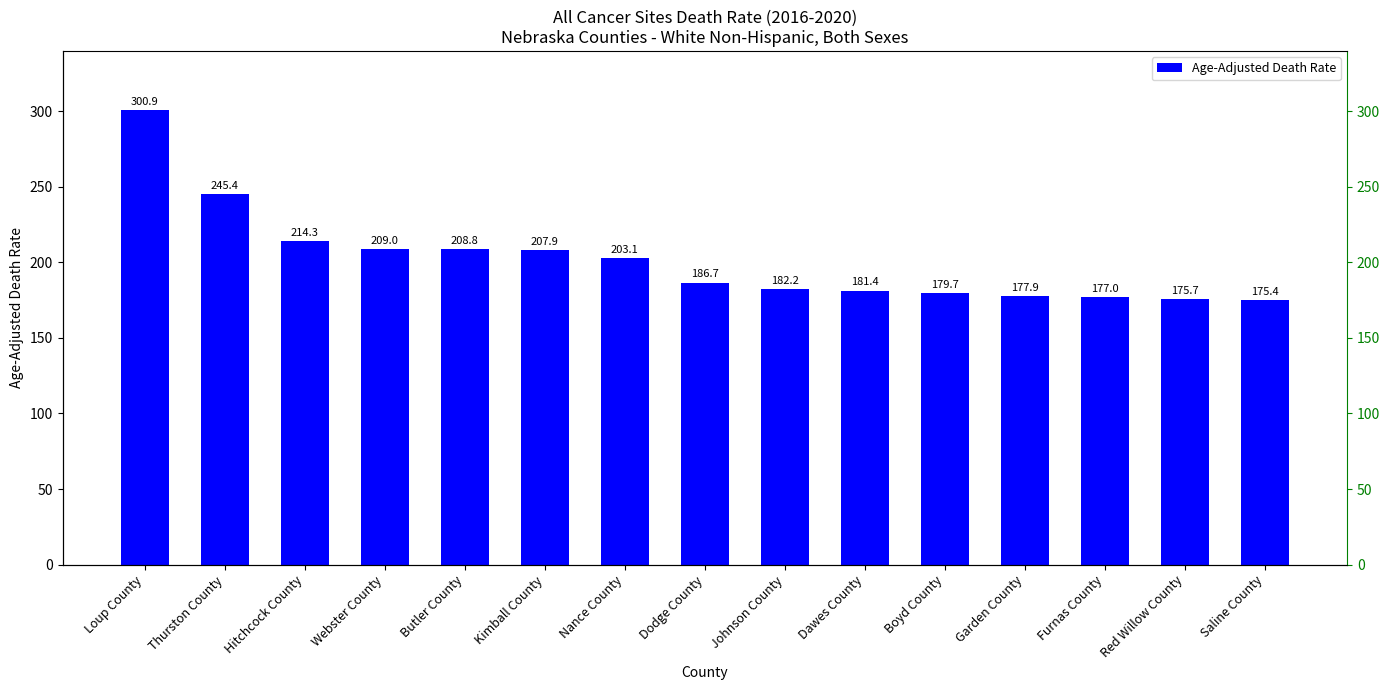

The chart shows a value of 214.3 at Hitchcock County. True or false?

True